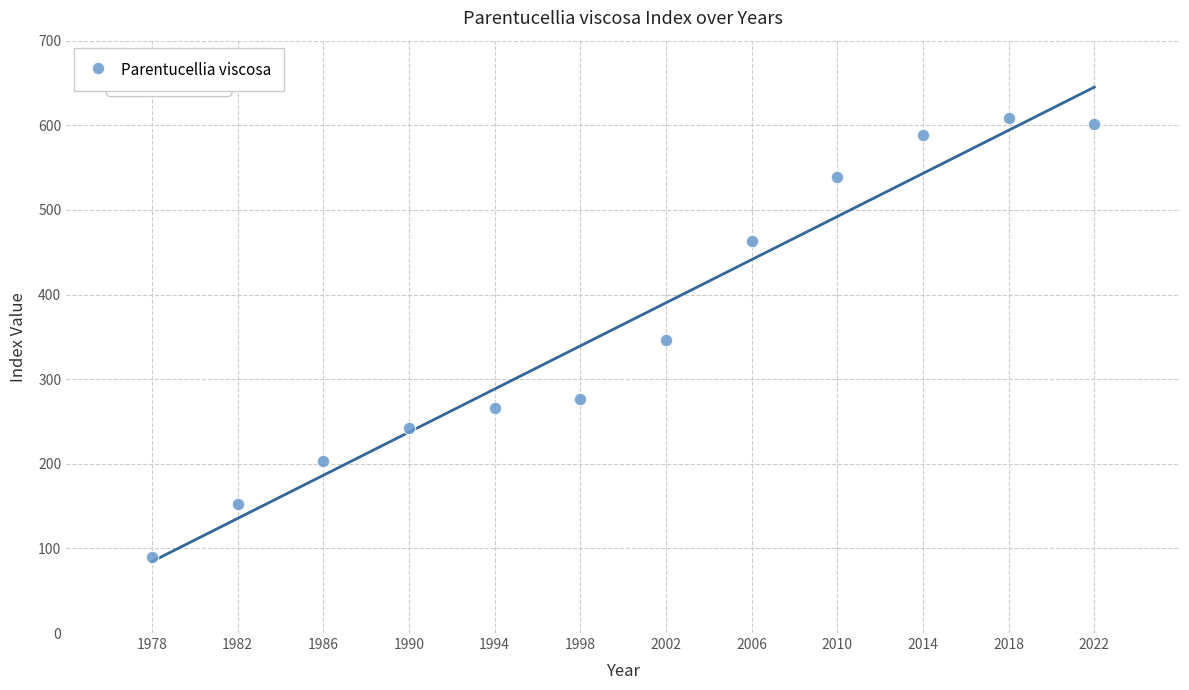

What is the average X value?

2000